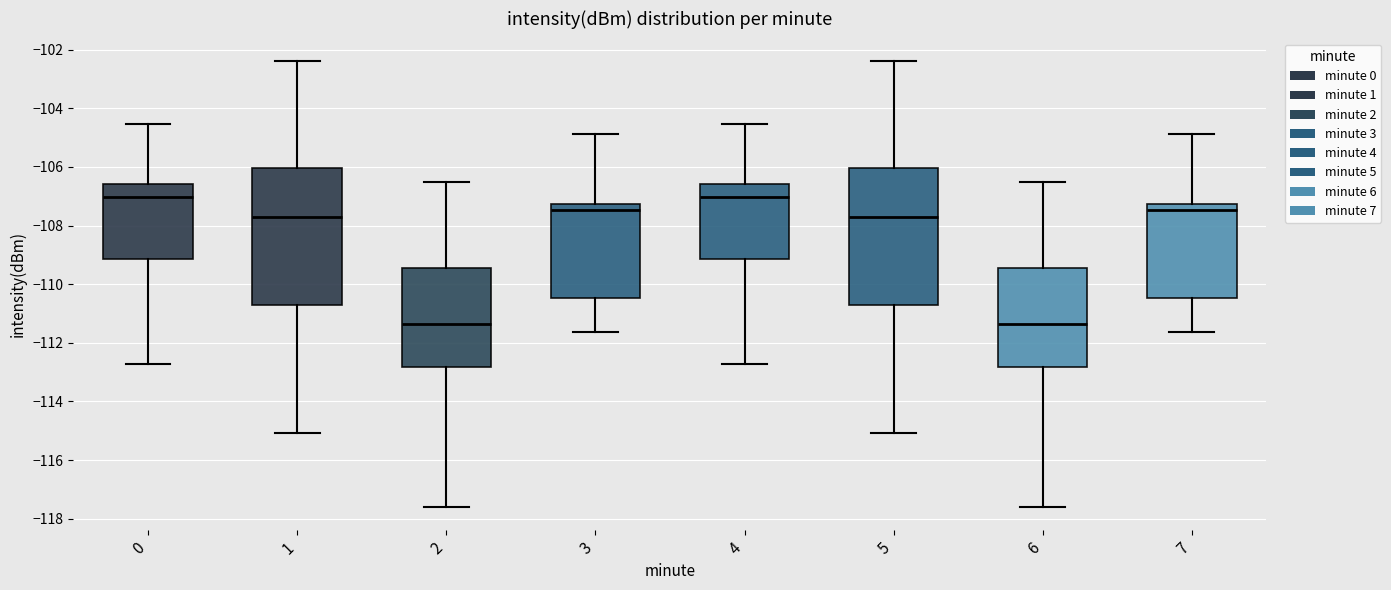

Reading left to right, transcribe this box plot: for each box, give where its median line is, the range the box spans, and where its two whiskers end, as read against the y-axis. The values are not printed on the chart, so give them approximately, as read against the axis.

0: median -107.0, box -109.2 to -106.6, whiskers -112.8 to -104.6
1: median -107.6, box -110.8 to -106.0, whiskers -115.0 to -102.4
2: median -111.4, box -112.8 to -109.4, whiskers -117.6 to -106.6
3: median -107.4, box -110.4 to -107.2, whiskers -111.6 to -104.8
4: median -107.0, box -109.2 to -106.6, whiskers -112.8 to -104.6
5: median -107.6, box -110.8 to -106.0, whiskers -115.0 to -102.4
6: median -111.4, box -112.8 to -109.4, whiskers -117.6 to -106.6
7: median -107.4, box -110.4 to -107.2, whiskers -111.6 to -104.8